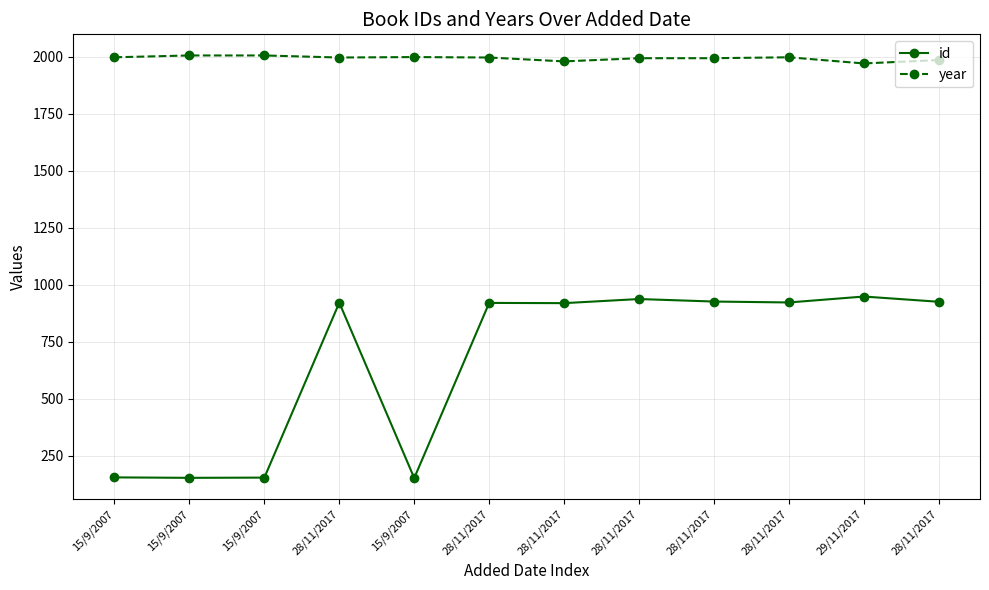

True or false: id and year cross at least once.

False